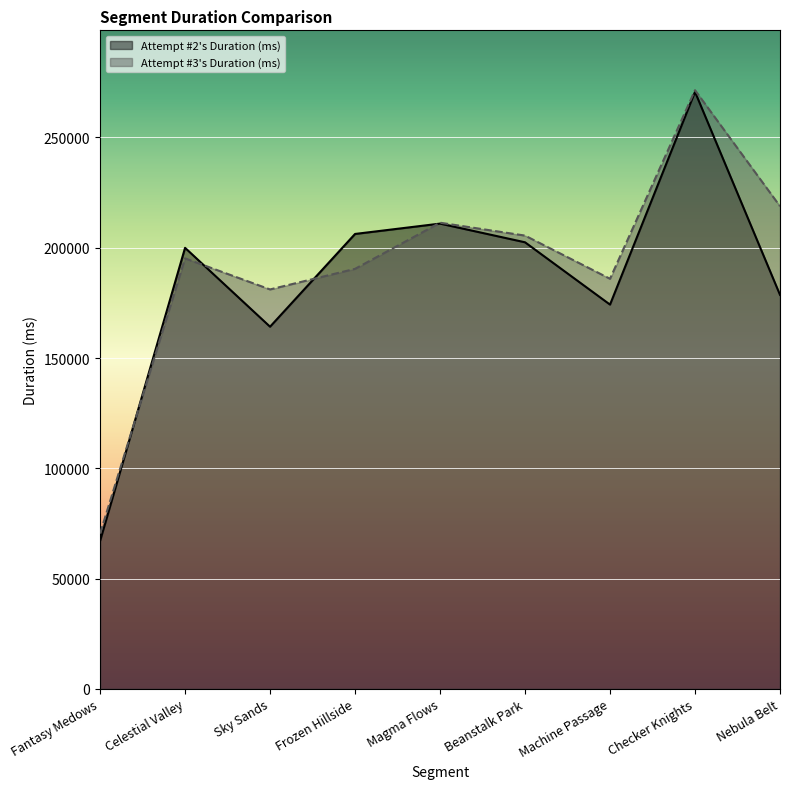

What is the difference between the maximum and second lowest values in the Attempt #3's Duration (ms) series?

90337